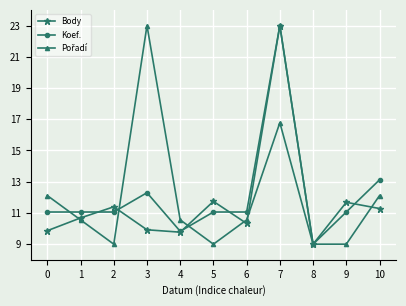

What is the value of the Body point at the 11th from the left?

11.3